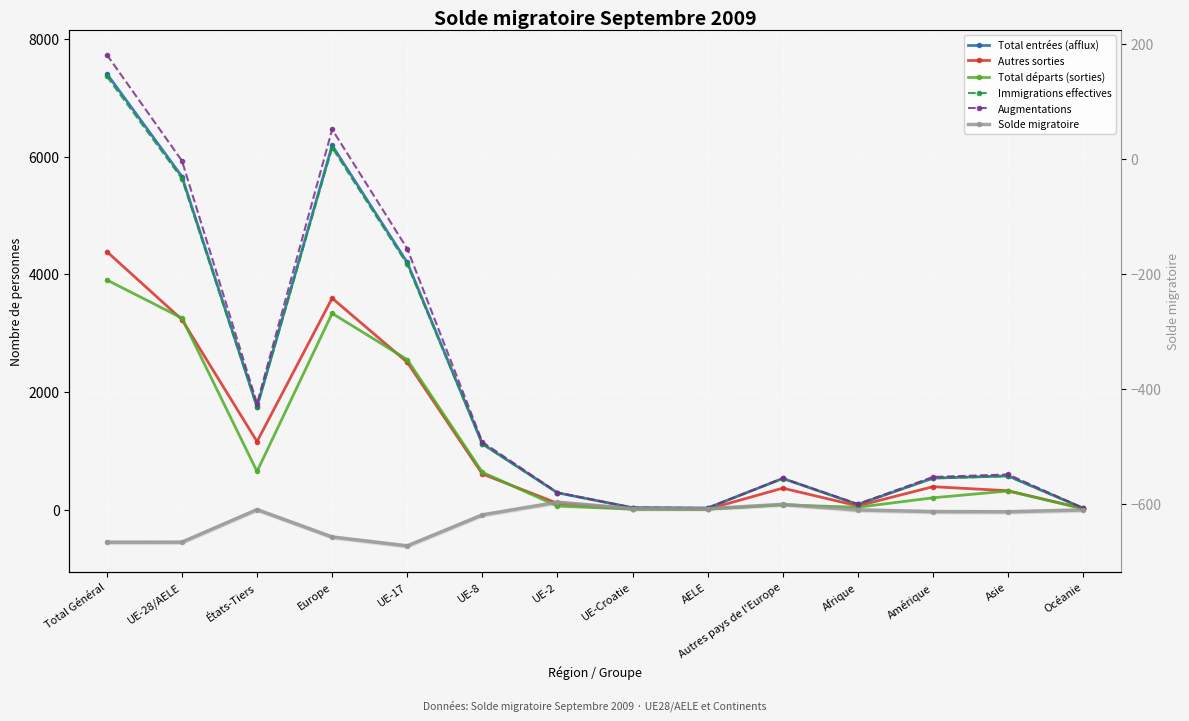

What are all the series names shown in the legend?

Total entrées (afflux), Autres sorties, Total départs (sorties), Immigrations effectives, Augmentations, Solde migratoire